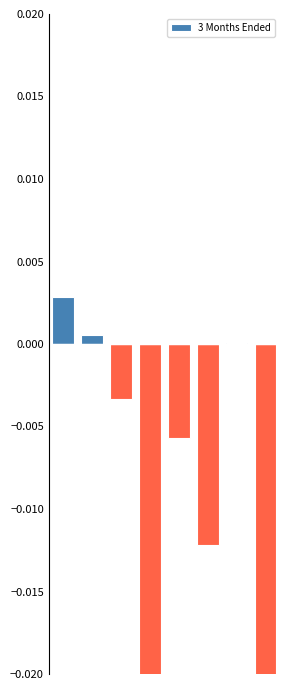

Are the bars horizontal?

No